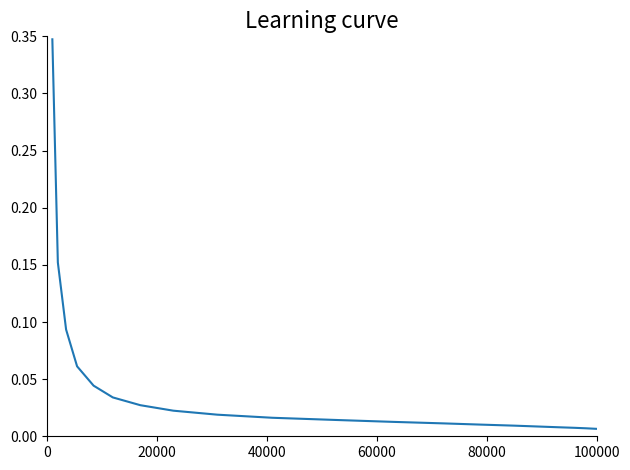

What is the sum of all values?

0.9